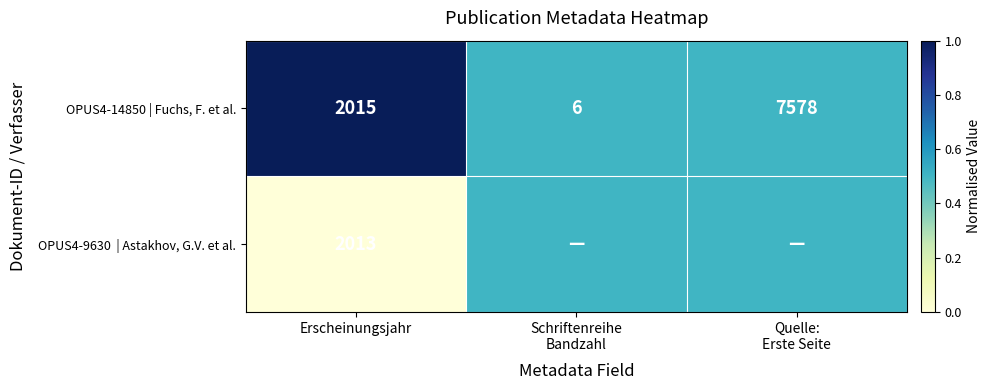

Between Erscheinungsjahr and Schriftenreihe
Bandzahl, which is larger?

Erscheinungsjahr